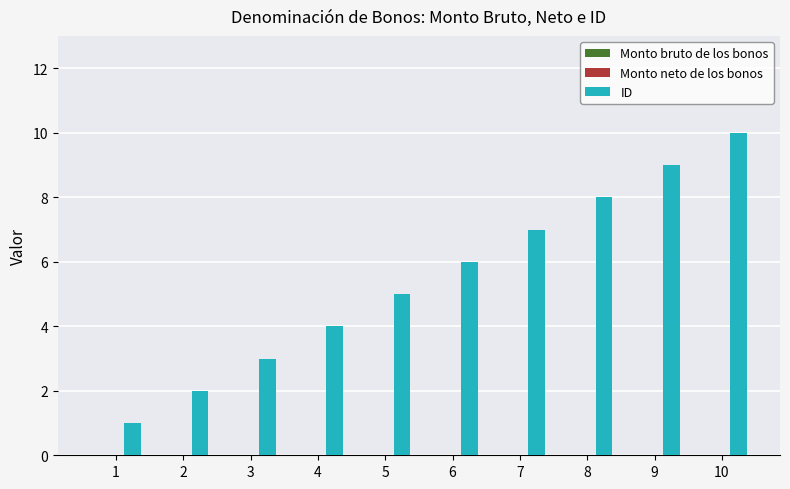

Does the chart contain any negative values?

No